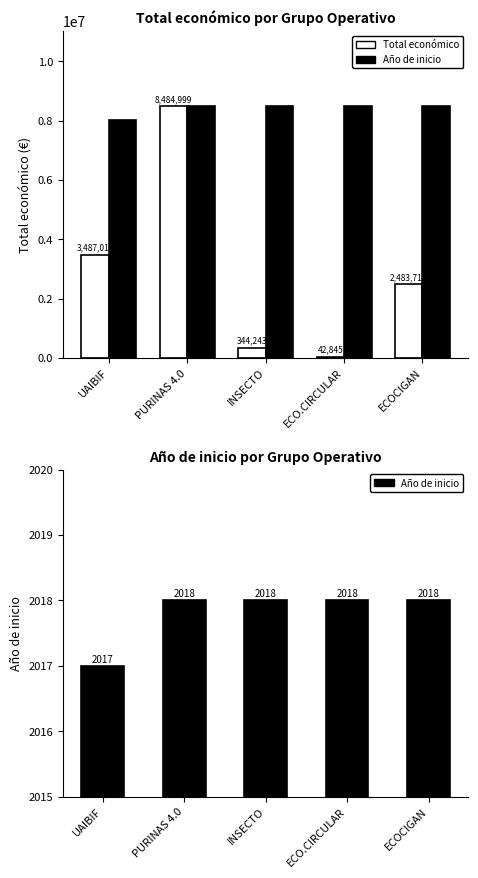

Reading left to right, transcribe all the data shown in this chart.

Total económico: UAIBIF=3487018.0	PURINAS 4.0=8484999.0	INSECTO=344243.0	ECO.CIRCULAR=42845.0	ECOCIGAN=2483714.0
Año de inicio (escalado): UAIBIF=8013610.2	PURINAS 4.0=8484999.0	INSECTO=8484999.0	ECO.CIRCULAR=8484999.0	ECOCIGAN=8484999.0
Año de inicio: UAIBIF=2017.0	PURINAS 4.0=2018.0	INSECTO=2018.0	ECO.CIRCULAR=2018.0	ECOCIGAN=2018.0